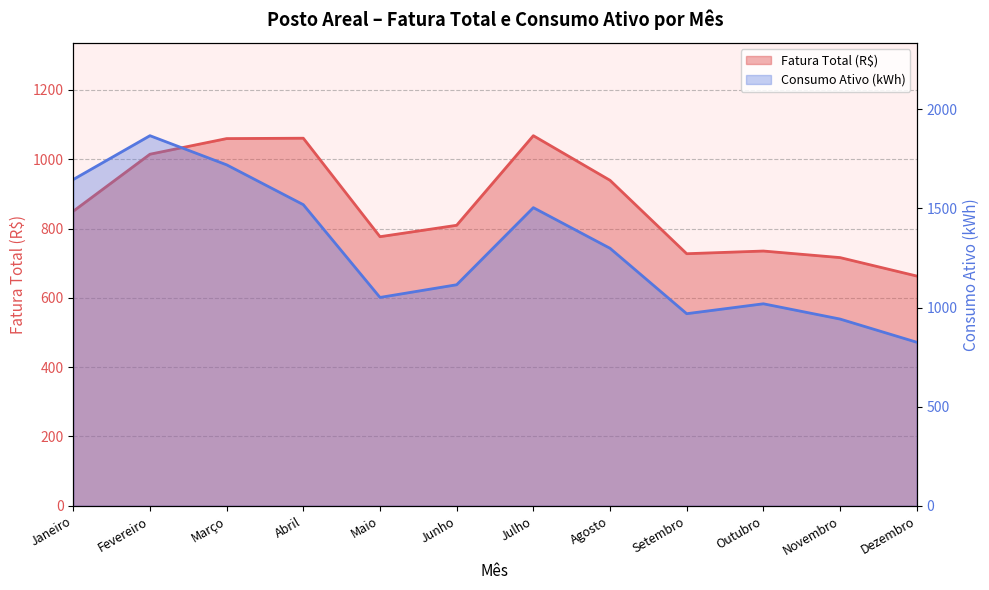

What is the difference between the maximum and minimum values in the Consumo Ativo (kWh) series?

1042.0